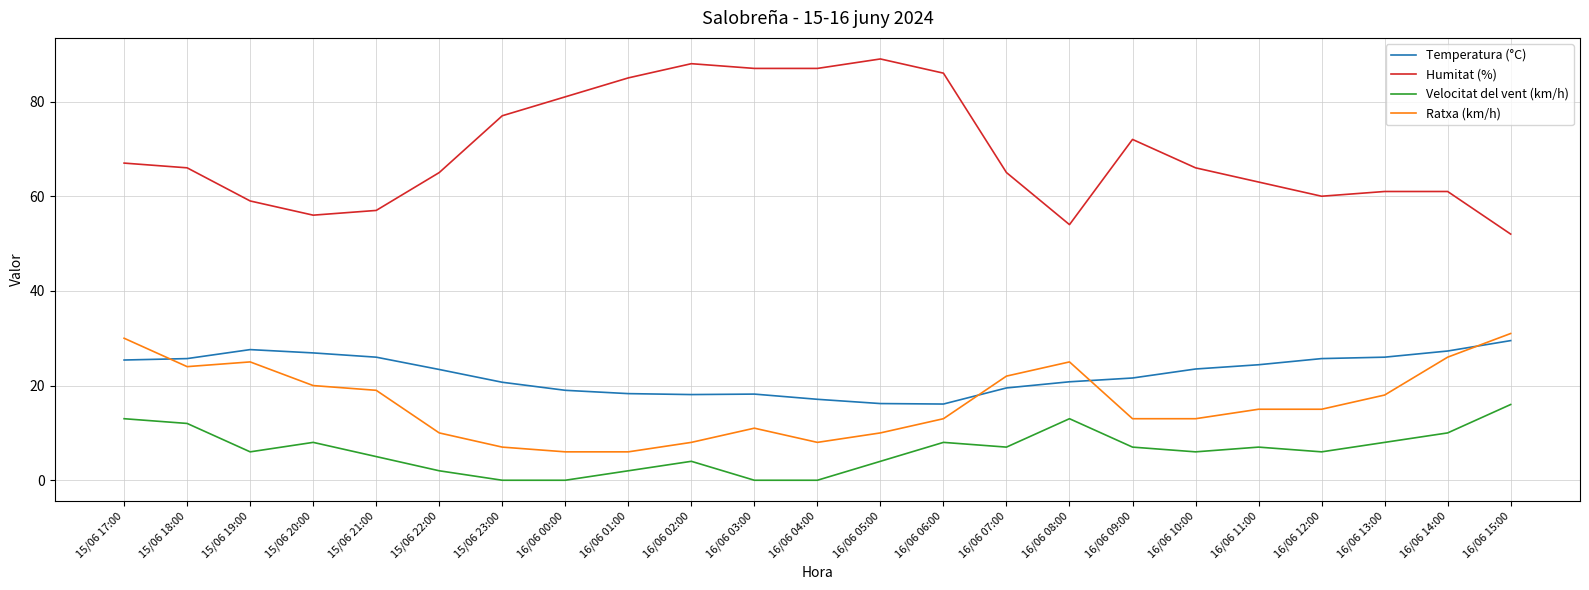

What is the difference between the maximum and minimum values in the Velocitat del vent (km/h) series?

16.0